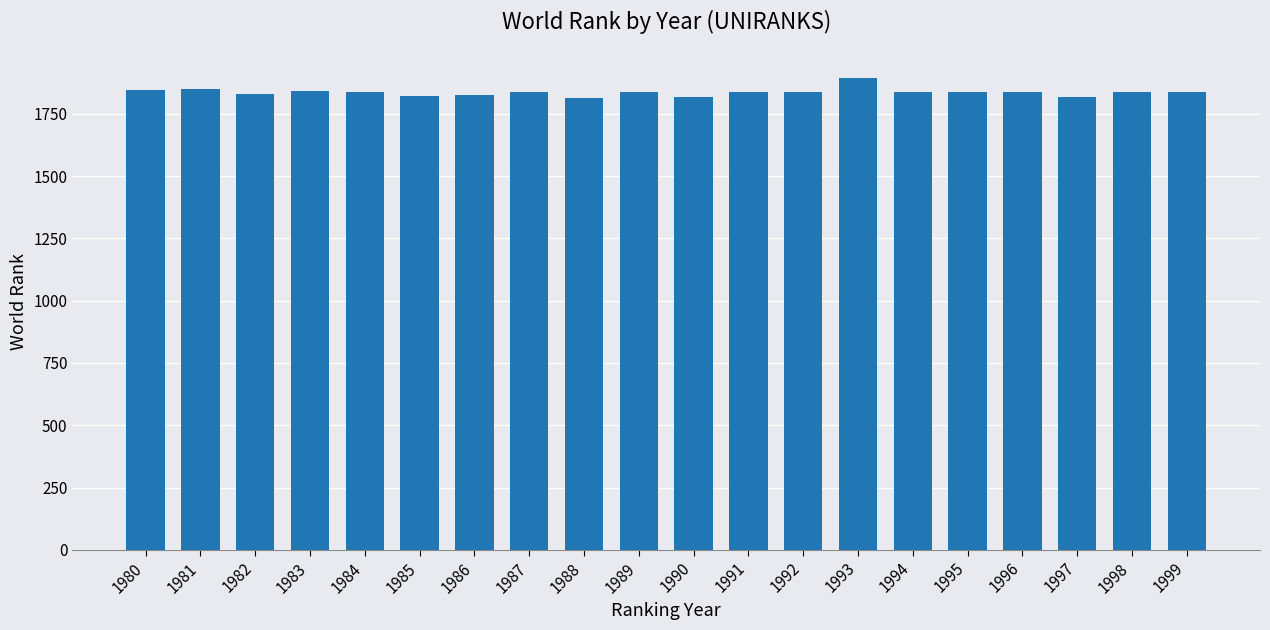

True or false: the data shows 2957 at 1992.

False